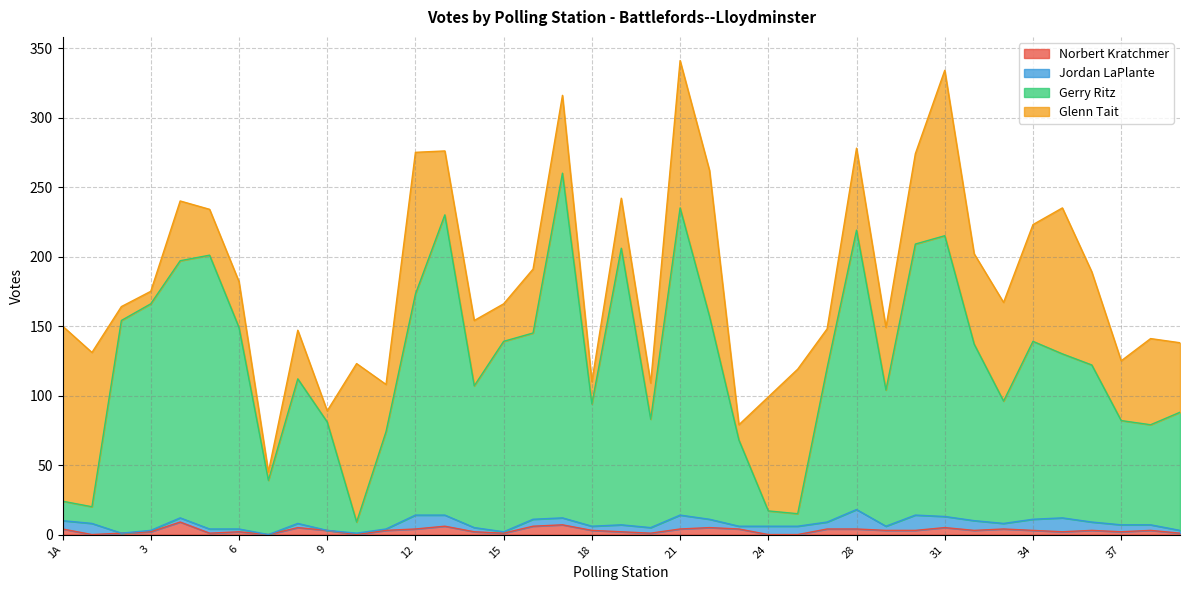

Which category has the lowest value across all series?

1B